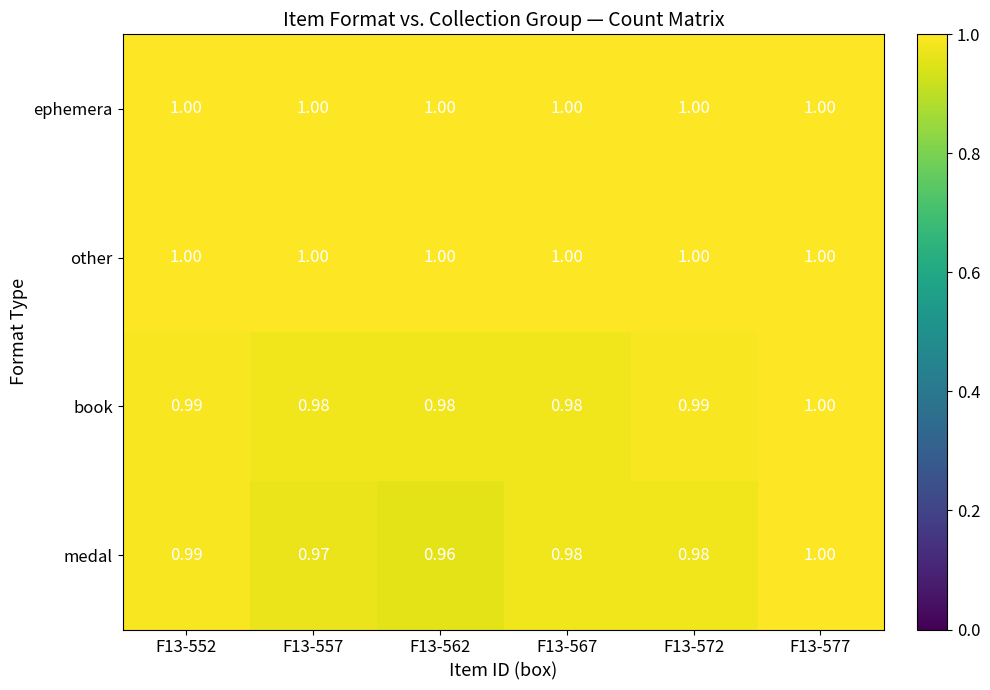

Which series has the widest spread of values?

medal